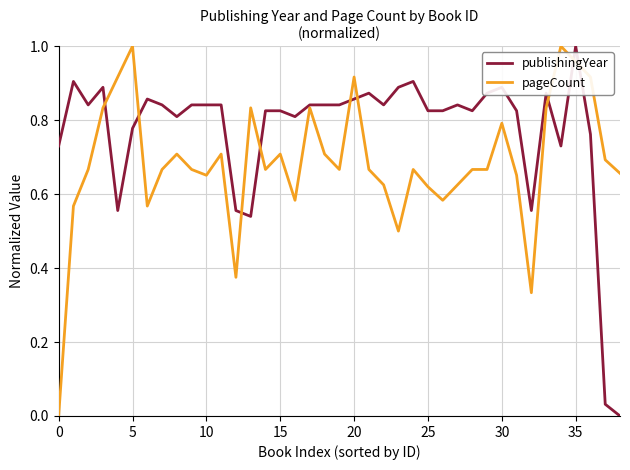

Which series has the largest total across all categories?

publishingYear